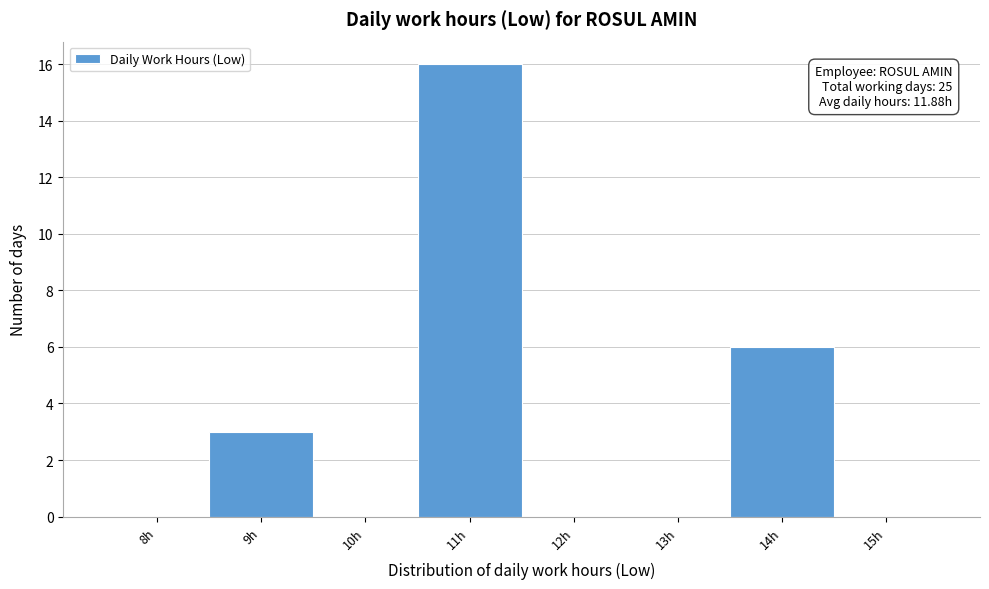

Where is the data nearest to the value 8?

14h